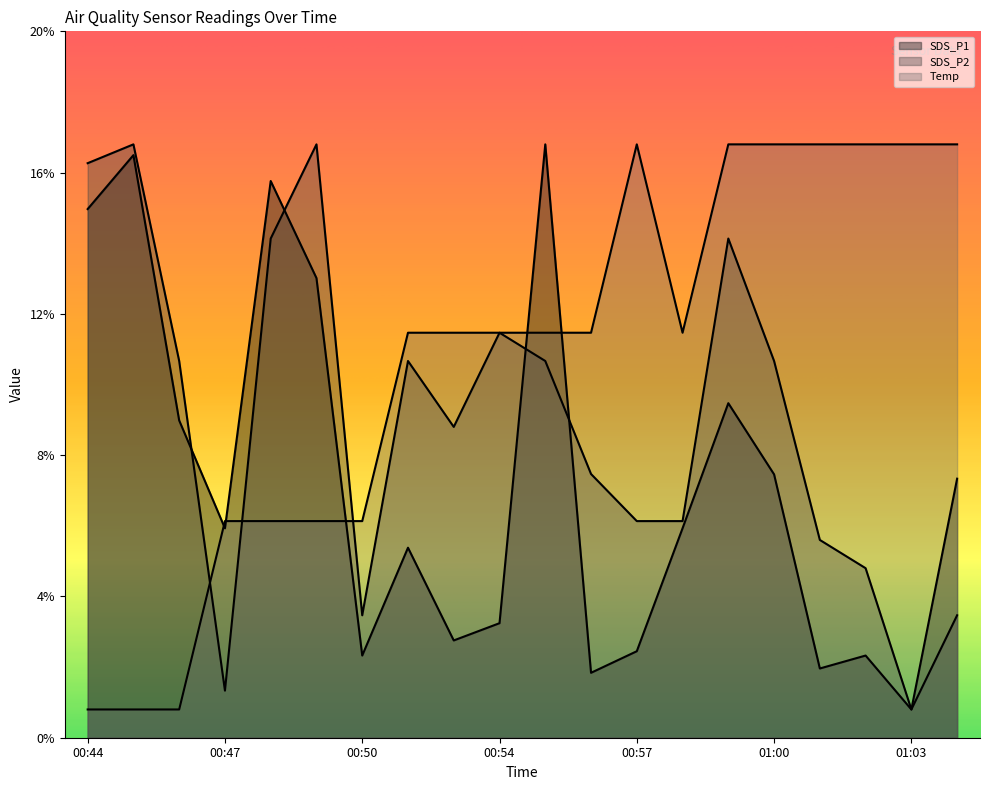

At 00:51, list the series in order from largest to smallest.

Temp, SDS_P2, SDS_P1